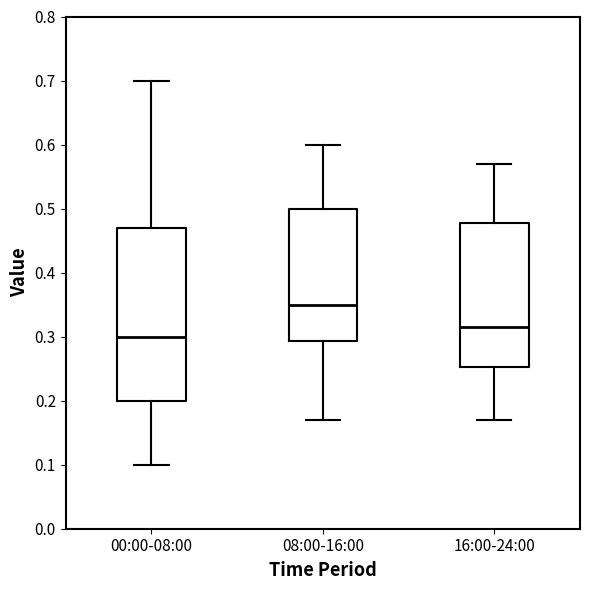

Reading left to right, read every box against the y-axis: the position of its median line, the range the box covers, and the ends of its whiskers. The values are not printed on the chart, so give them approximately, as read against the axis.

00:00-08:00: median 0.30, box 0.20 to 0.47, whiskers 0.10 to 0.70
08:00-16:00: median 0.35, box 0.29 to 0.50, whiskers 0.17 to 0.60
16:00-24:00: median 0.32, box 0.25 to 0.48, whiskers 0.17 to 0.57